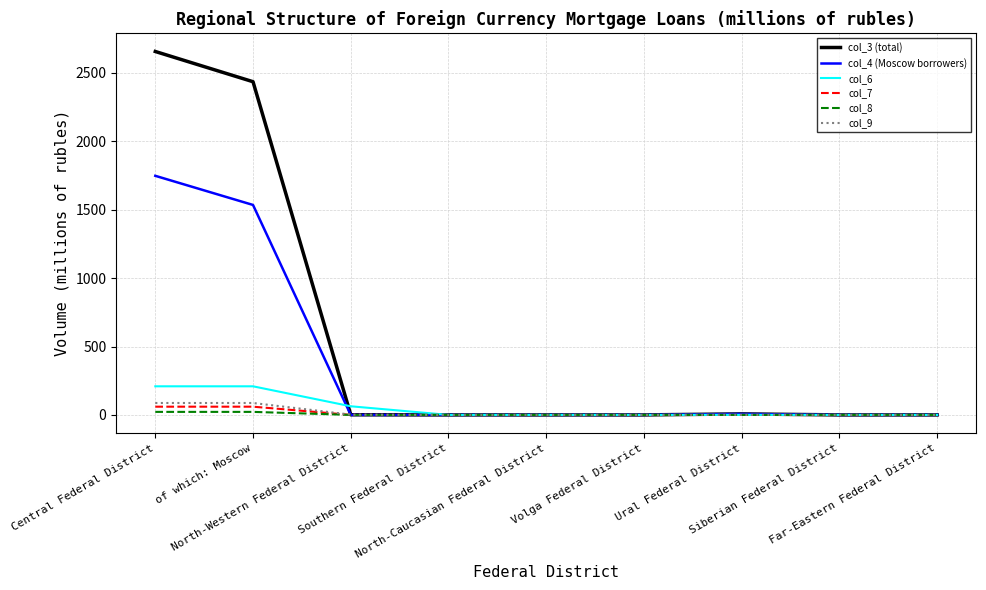

Rank the categories by col_8 value from lowest to highest.

North-Western Federal District, Southern Federal District, North-Caucasian Federal District, Volga Federal District, Ural Federal District, Siberian Federal District, Far-Eastern Federal District, Central Federal District, of which: Moscow